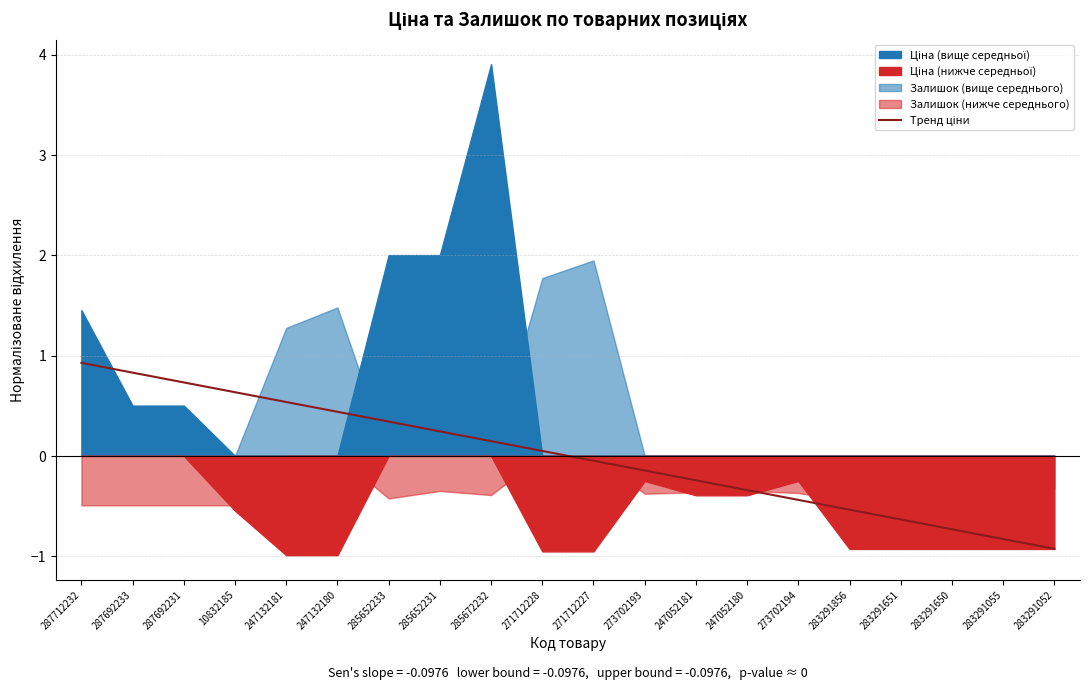

The value at 287712232 is 1.2. True or false?

False